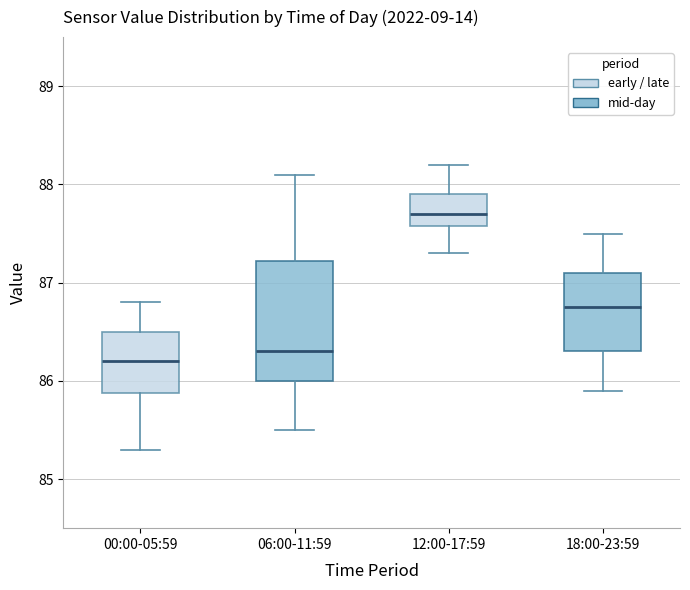

Which box has the highest median line?

12:00-17:59